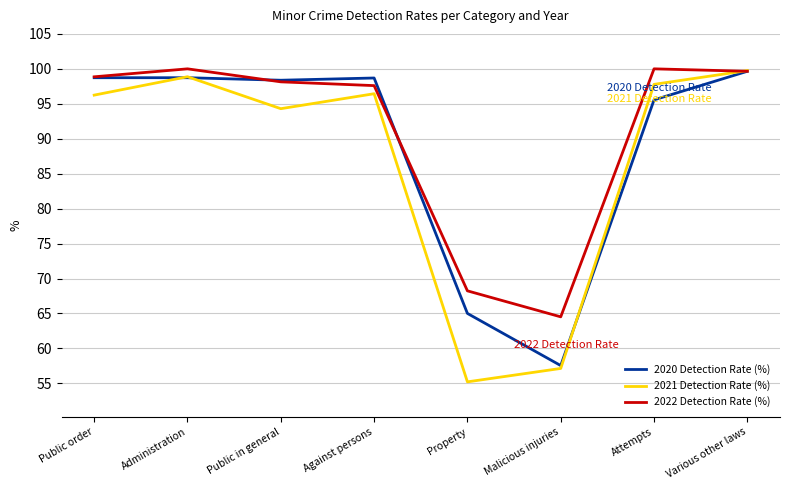

What is the total value across all series at Attempts?

293.3